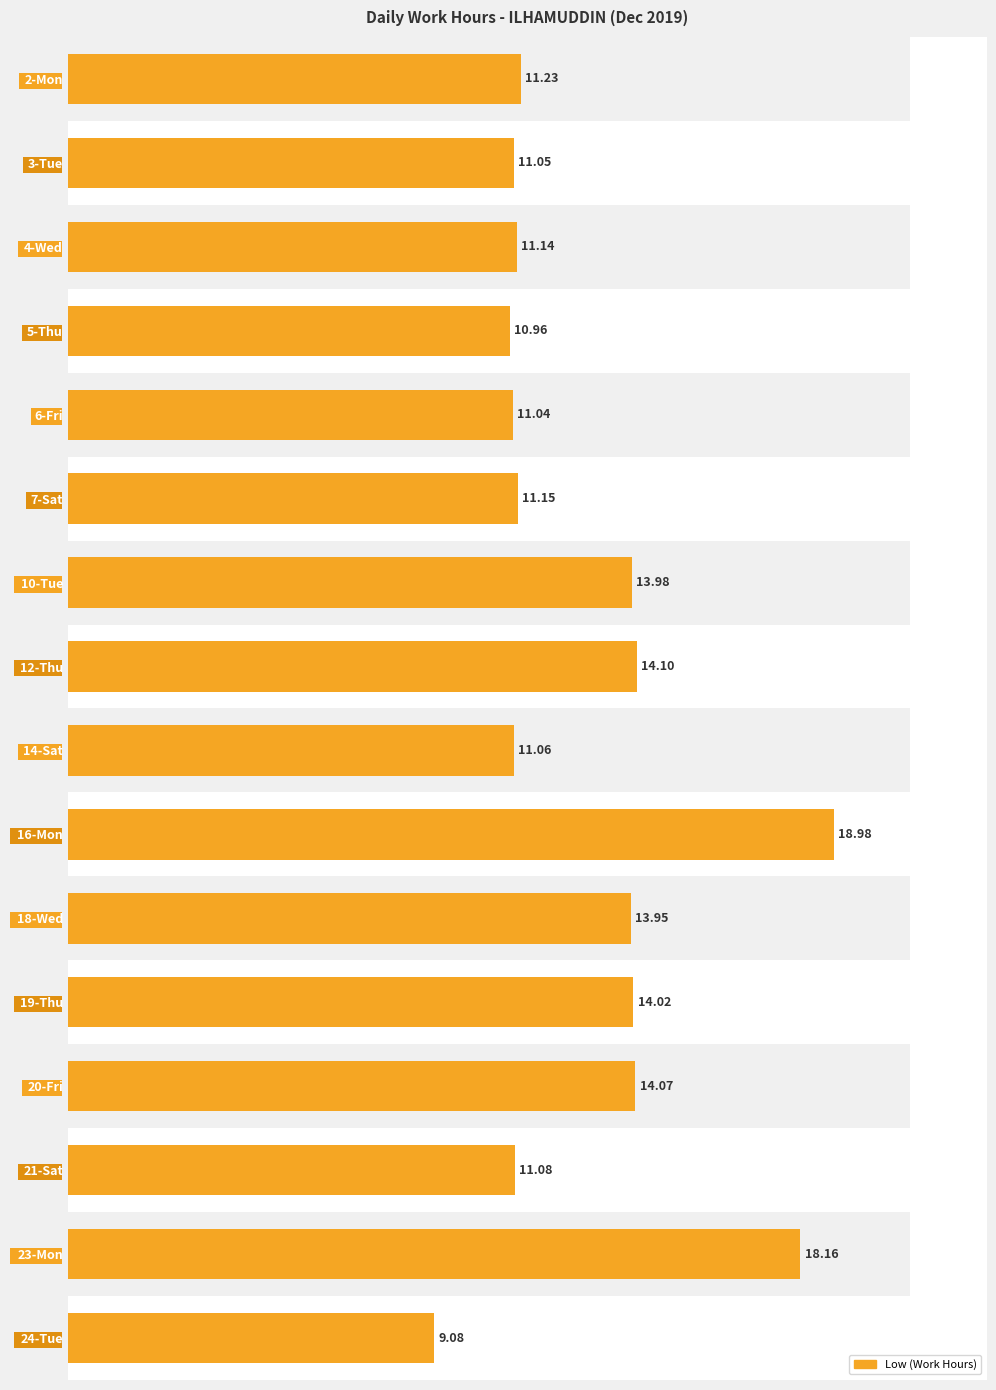

The chart shows a value of 30.2 at 23-Mon. True or false?

False